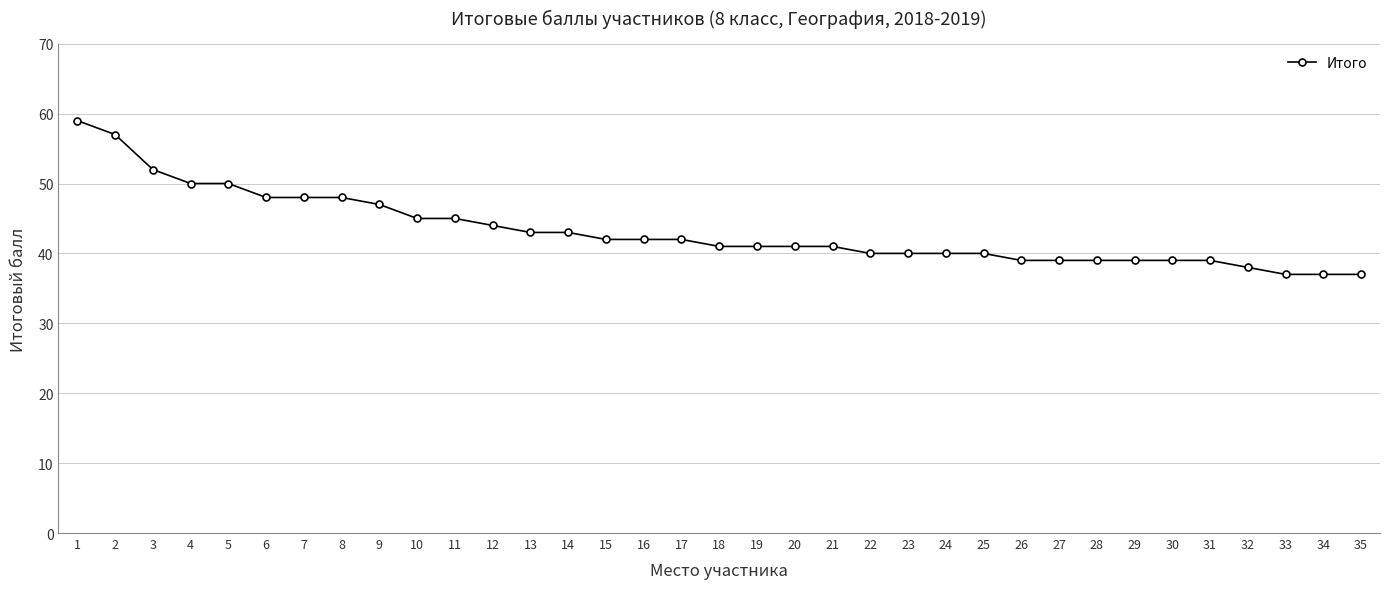

The chart shows a value of 10 at 9. True or false?

False